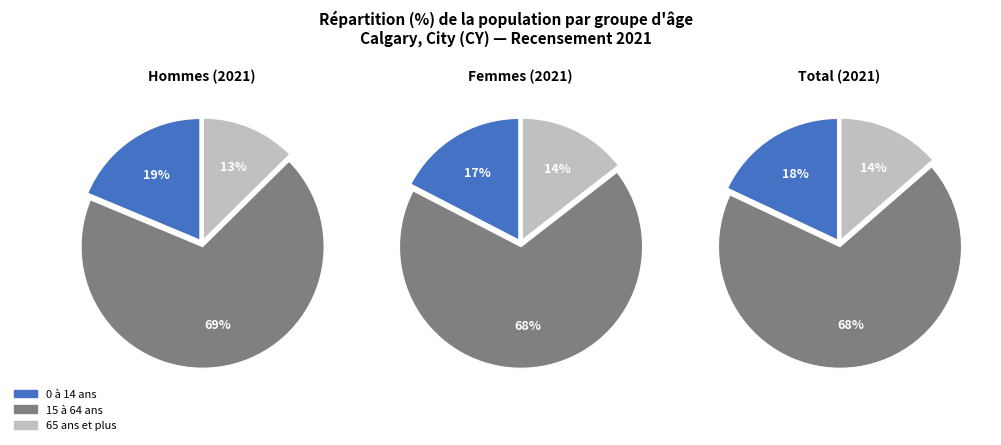

Does 65 ans et plus represent more than half of the total?

No